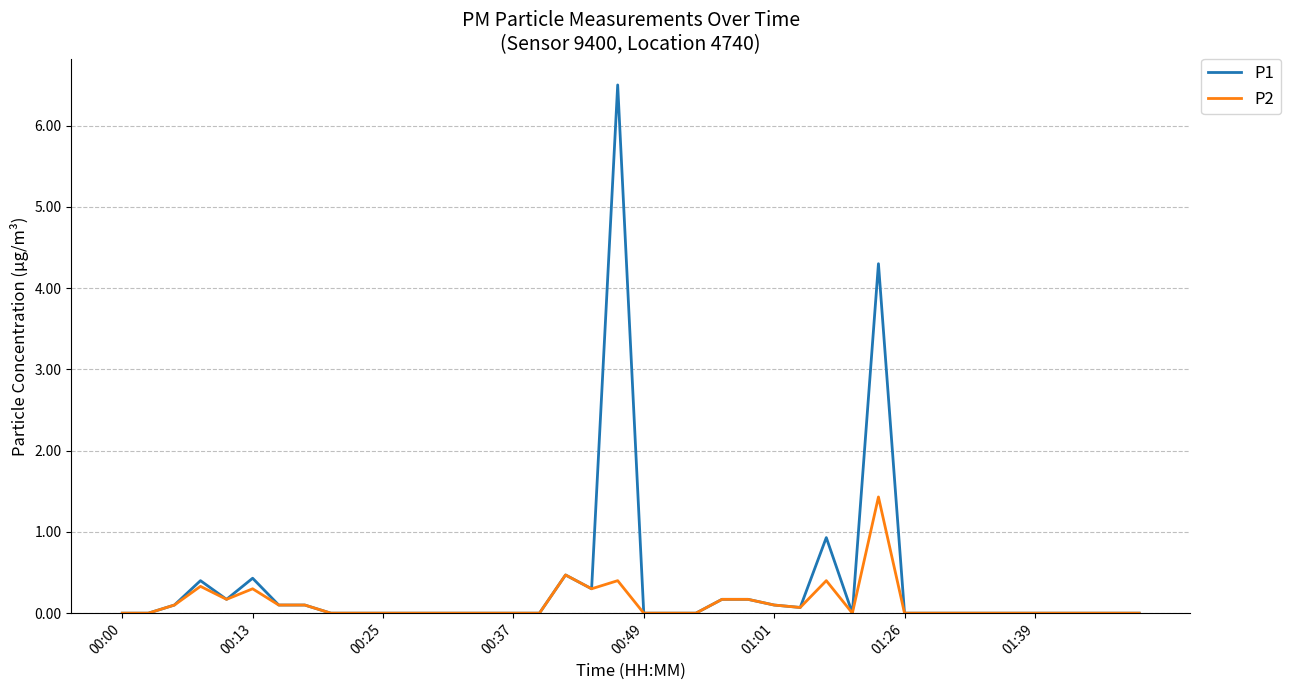

Reading left to right, list all the values displayed in this chart.

P1: 0.0	0.0	0.1	0.4	0.2	0.4	0.1	0.1	0.0	0.0	0.0	0.0	0.0	0.0	0.0	0.0	0.0	0.5	0.3	6.5	0.0	0.0	0.0	0.2	0.2	0.1	0.1	0.9	0.0	4.3	0.0	0.0	0.0	0.0	0.0	0.0	0.0	0.0	0.0	0.0
P2: 0.0	0.0	0.1	0.3	0.2	0.3	0.1	0.1	0.0	0.0	0.0	0.0	0.0	0.0	0.0	0.0	0.0	0.5	0.3	0.4	0.0	0.0	0.0	0.2	0.2	0.1	0.1	0.4	0.0	1.4	0.0	0.0	0.0	0.0	0.0	0.0	0.0	0.0	0.0	0.0